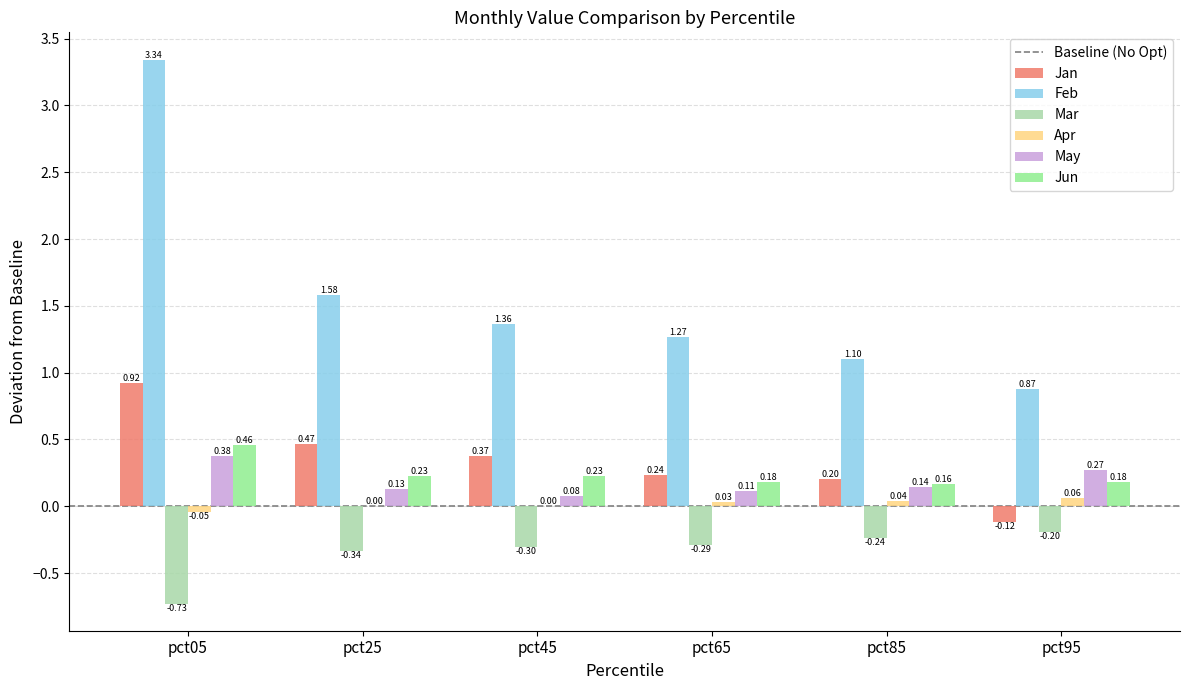

What is the sum of the Jun values at pct05 and pct45?

0.7